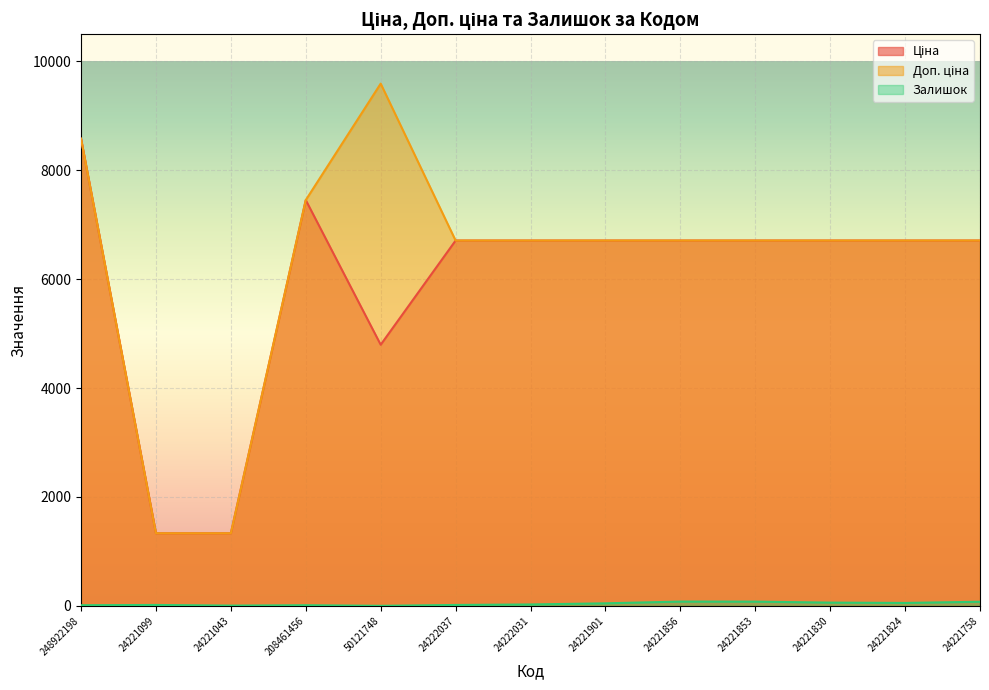

True or false: Ціна and Доп. ціна intersect in this chart.

False